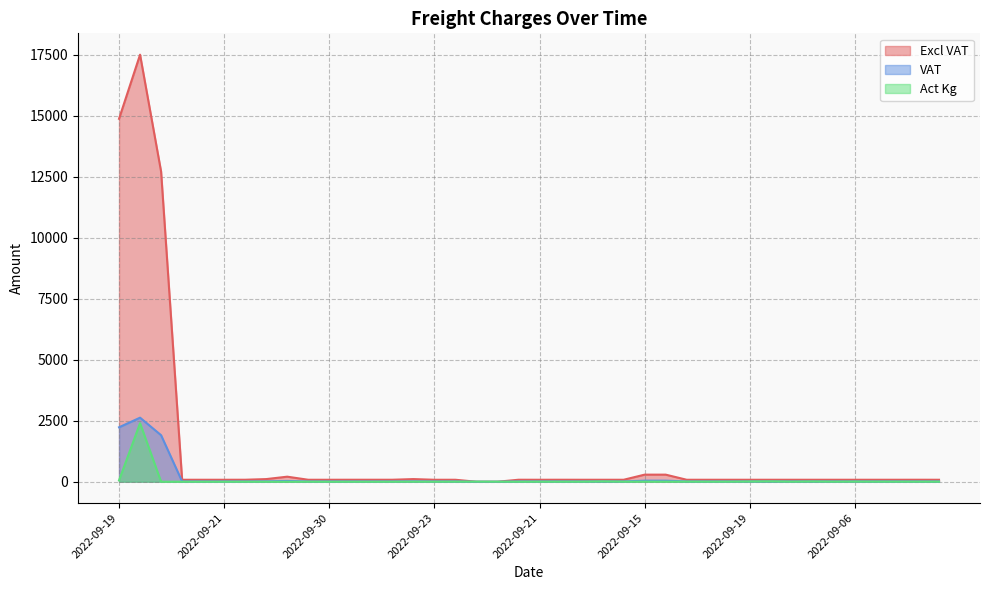

At which category is the sum across all series the highest?

2022-09-13